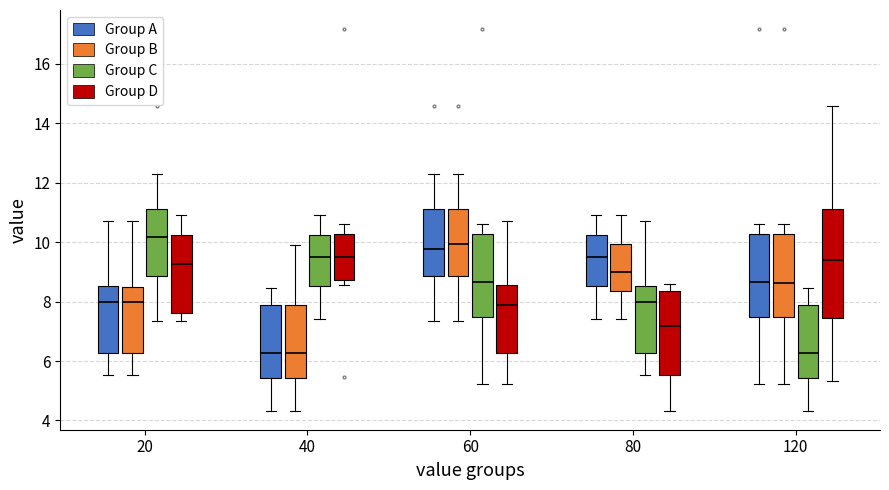

Where is the lower edge of the box for 80 (Group B) on the y-axis? The values are not printed on the chart, so give them approximately, as read against the axis.

8.4